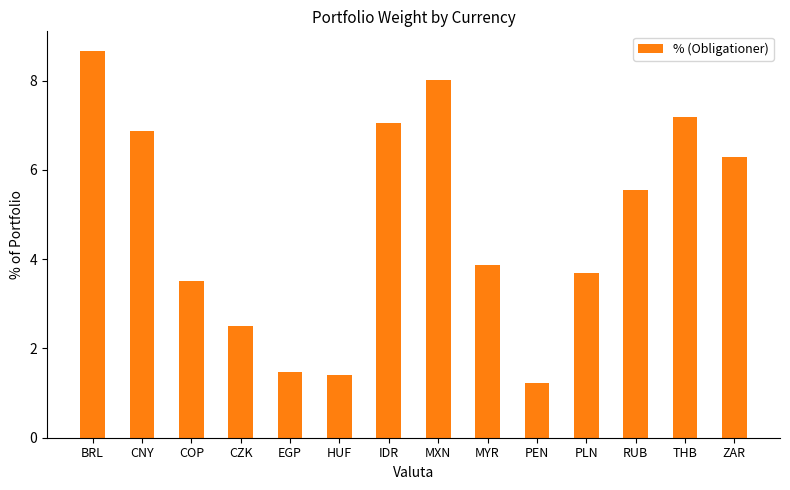

Reading left to right, extract all data points from this chart.

8.7	6.9	3.5	2.5	1.5	1.4	7.0	8.0	3.9	1.2	3.7	5.6	7.2	6.3